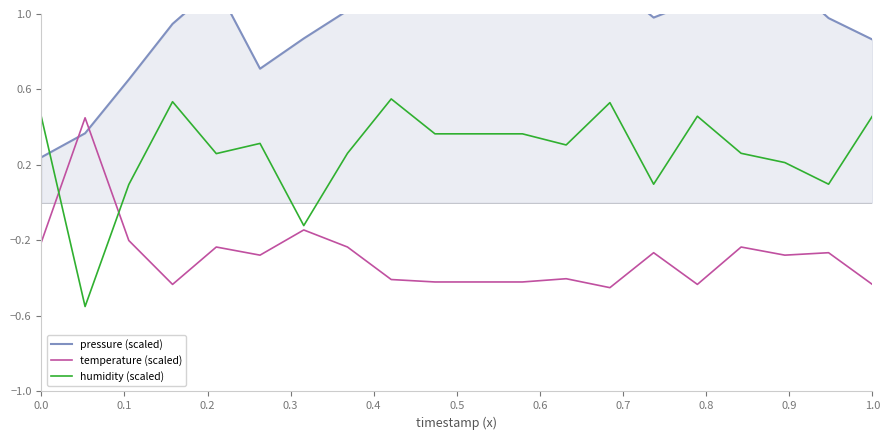

How many intersections are there between temperature (scaled) and pressure (scaled)?

2